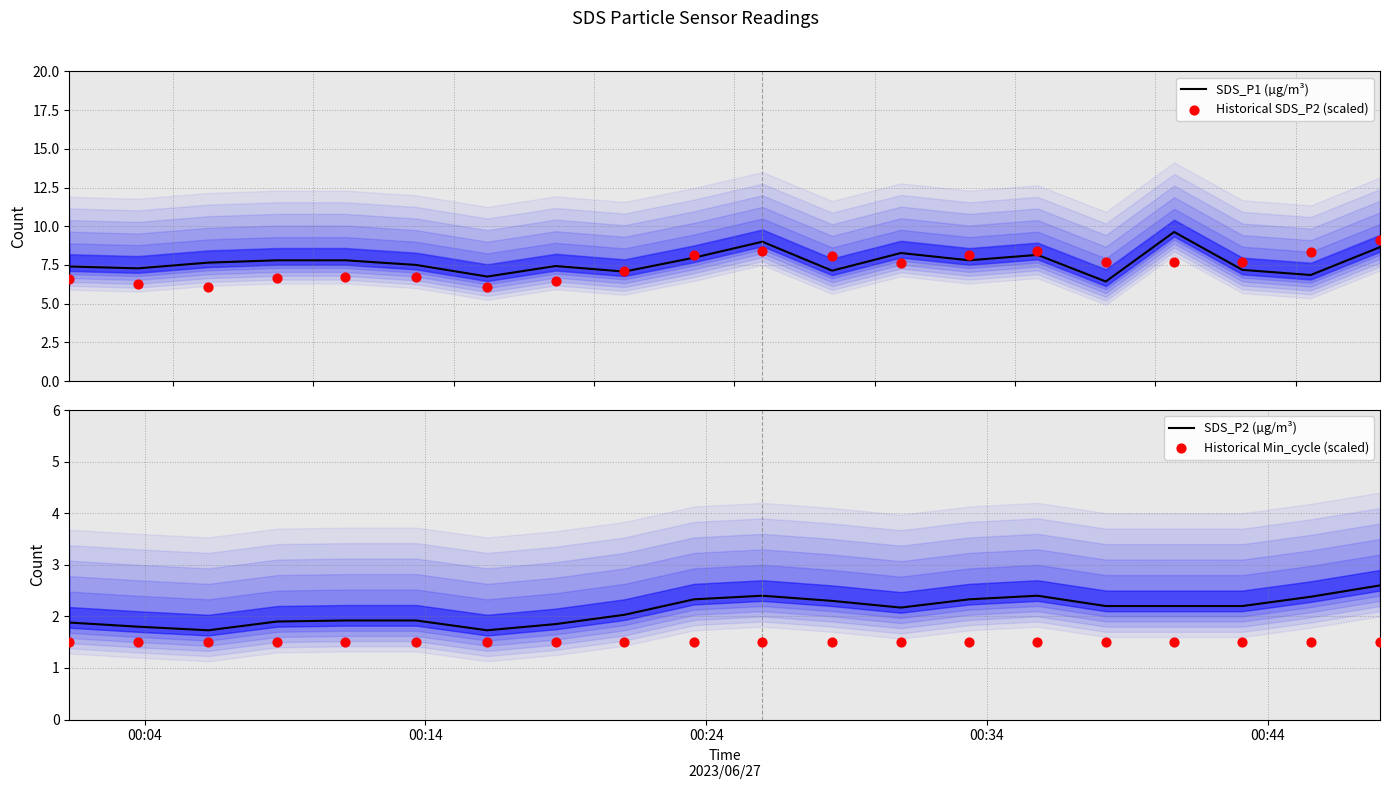

What is the maximum value for SDS_P1 (µg/m³)?

9.6